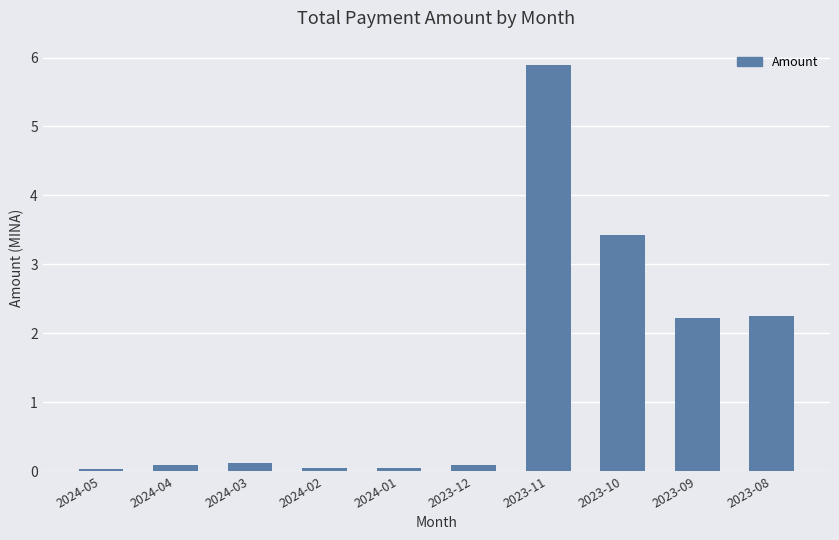

The value at 2023-08 is 3.3. True or false?

False